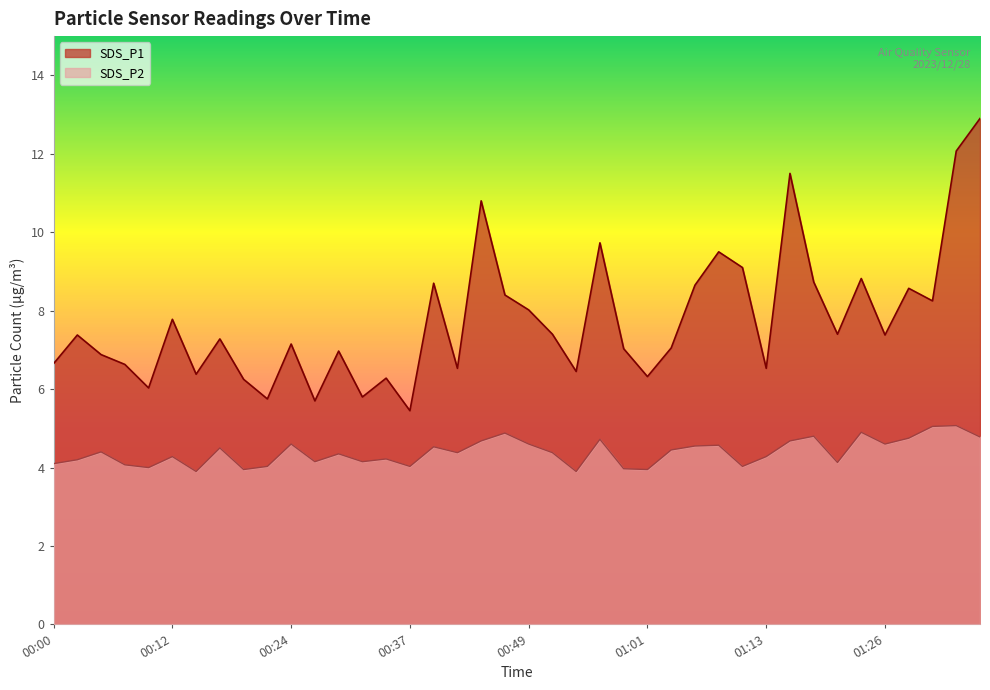

Rank the categories by SDS_P1 value from lowest to highest.

00:37, 00:27, 00:22, 00:32, 00:10, 00:19, 00:34, 01:01, 00:15, 00:54, 00:41, 01:13, 00:07, 00:00, 00:05, 00:29, 00:59, 01:03, 00:24, 00:17, 00:02, 01:26, 00:51, 01:21, 00:12, 00:49, 01:30, 00:46, 01:28, 01:06, 00:39, 01:18, 01:23, 01:11, 01:08, 00:56, 00:44, 01:16, 01:33, 01:35